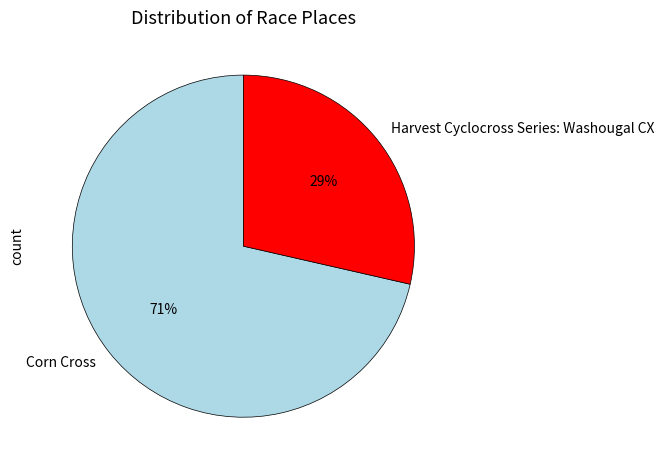

Is Harvest Cyclocross Series: Washougal CX the majority of the pie?

No